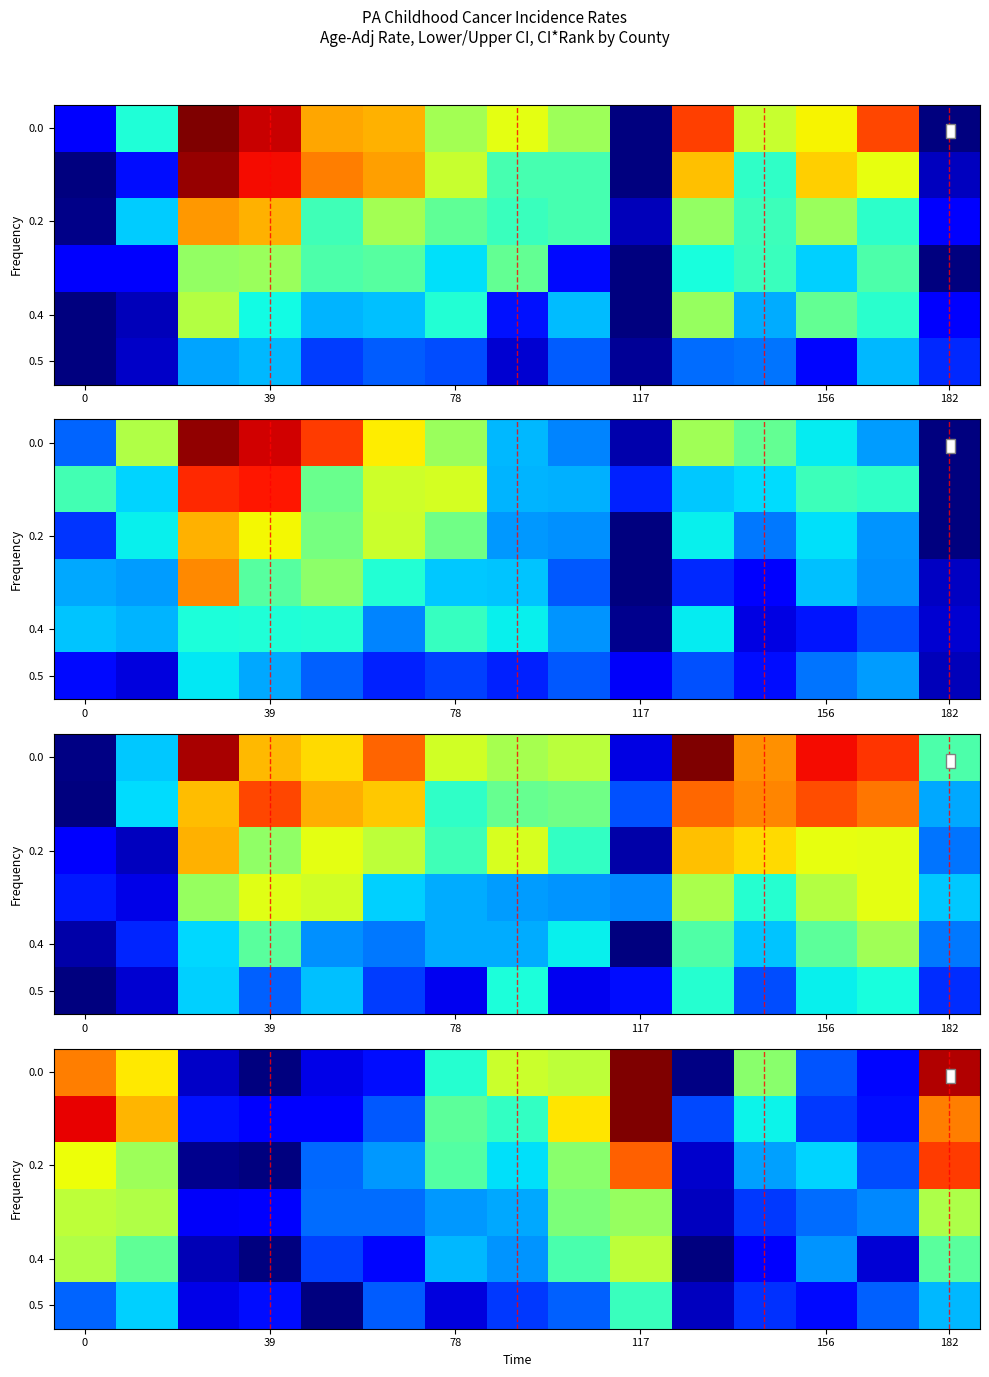

What is the approximate value of row_0 at 0?

0.8